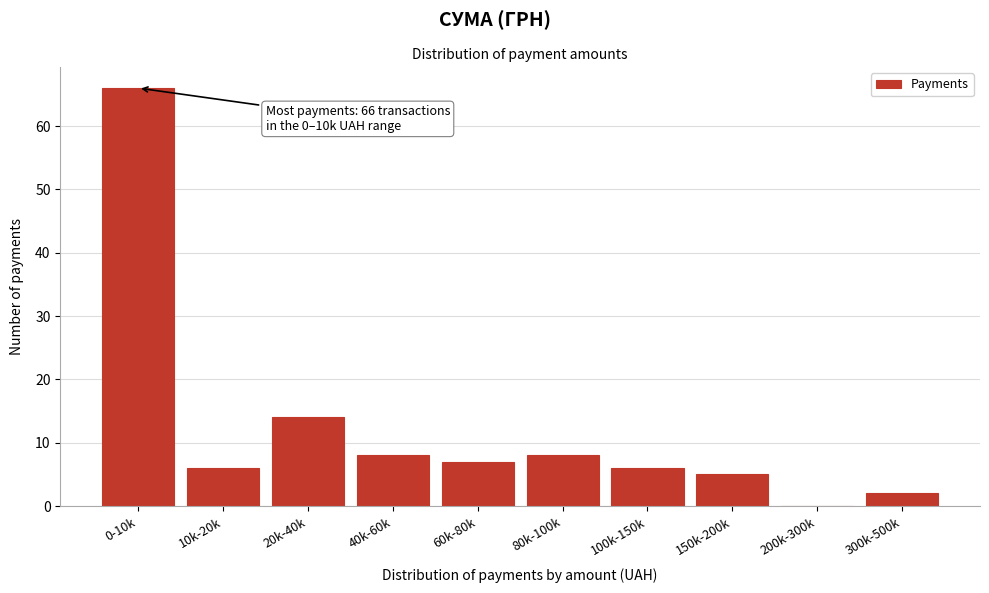

Reading left to right, transcribe all the data shown in this chart.

0-10k=66	10k-20k=6	20k-40k=14	40k-60k=8	60k-80k=7	80k-100k=8	100k-150k=6	150k-200k=5	200k-300k=0	300k-500k=2